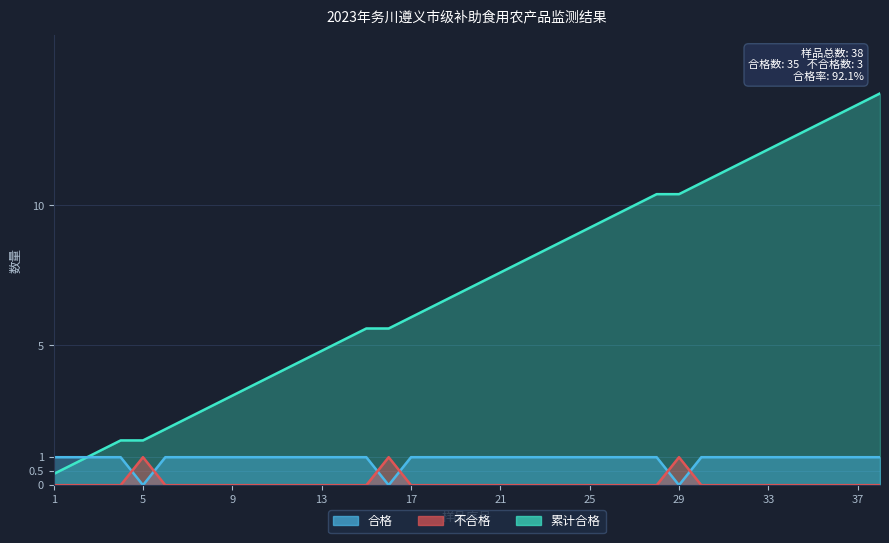

How many distinct data groups are displayed?

3